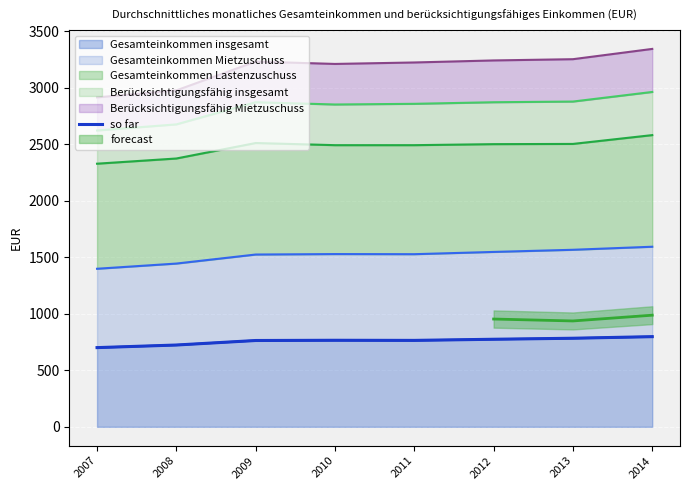

The Gesamteinkommen insgesamt series shows 798 at 2014. True or false?

True